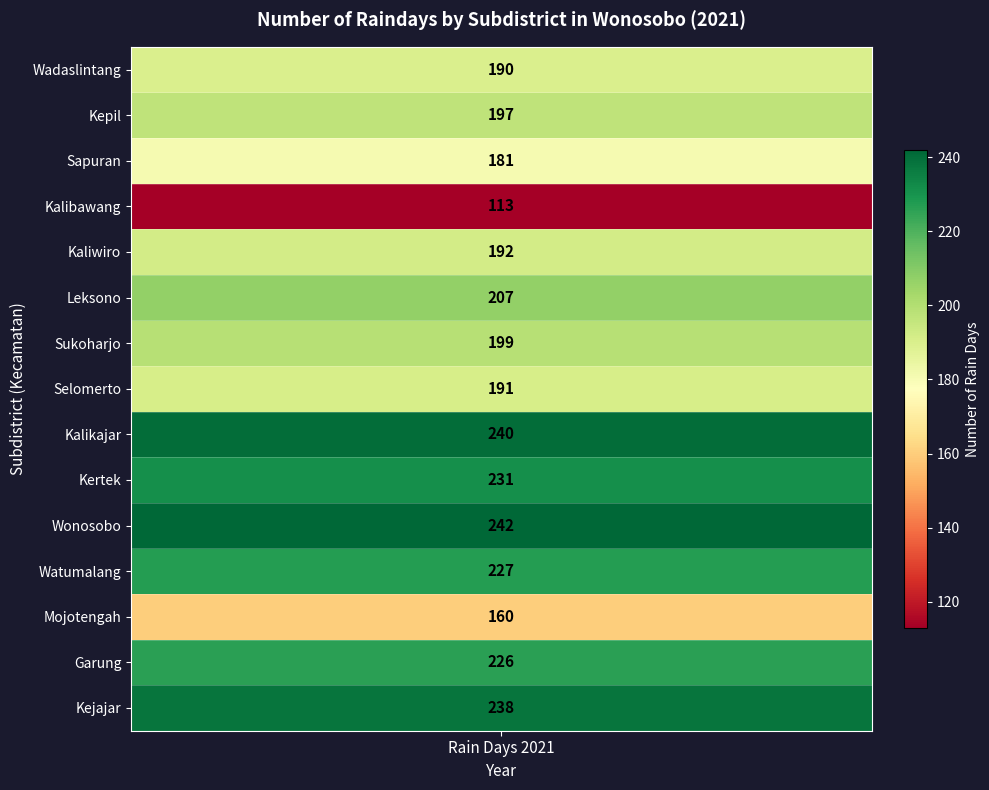

Where is the data nearest to the value 177?

Sapuran